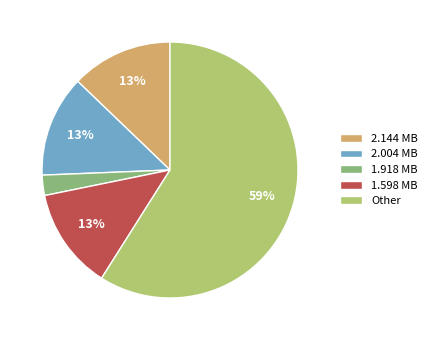

To the nearest percent, what is the combined percentage of 2.004 MB and 1.598 MB?

26%